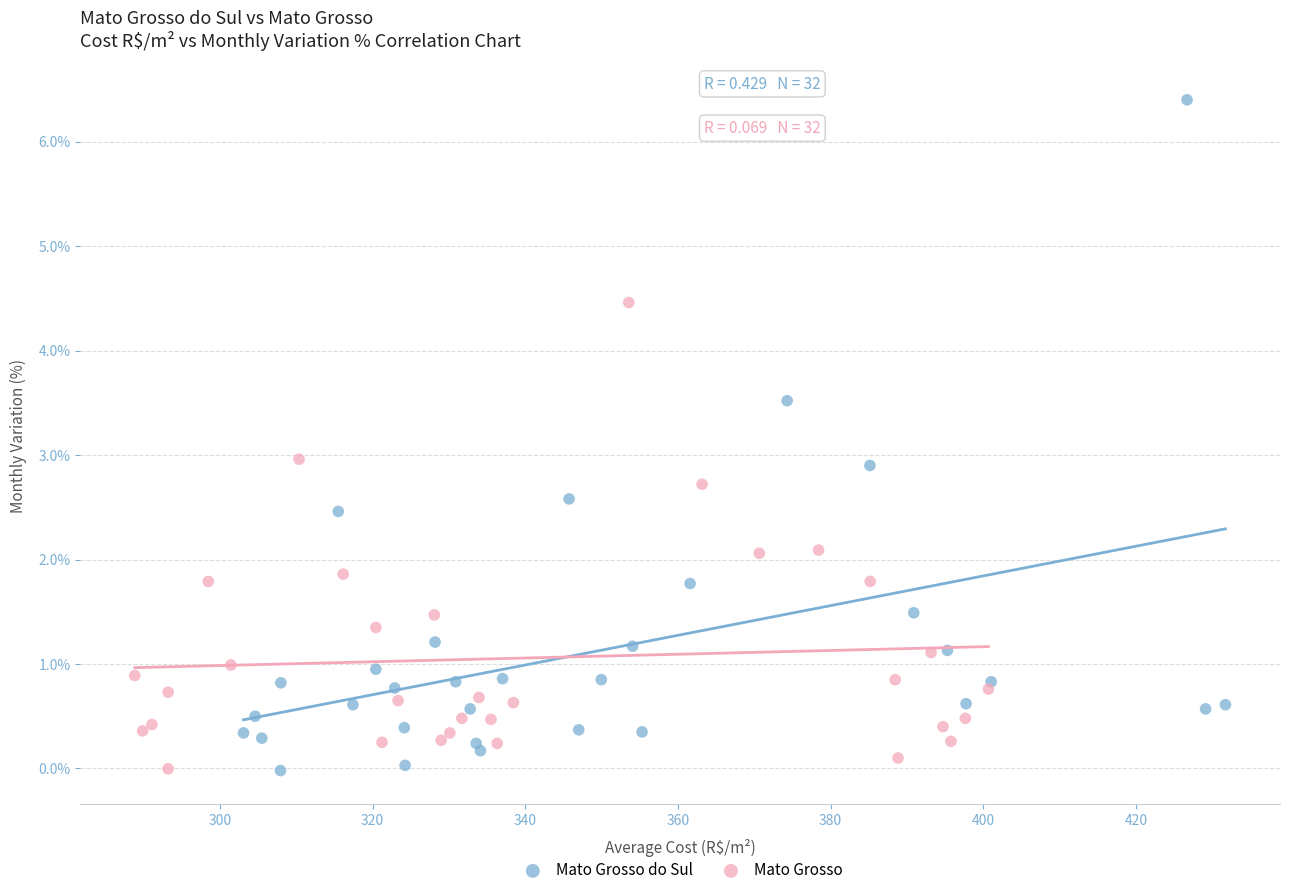

Which series contains the highest Y value?

Mato Grosso do Sul